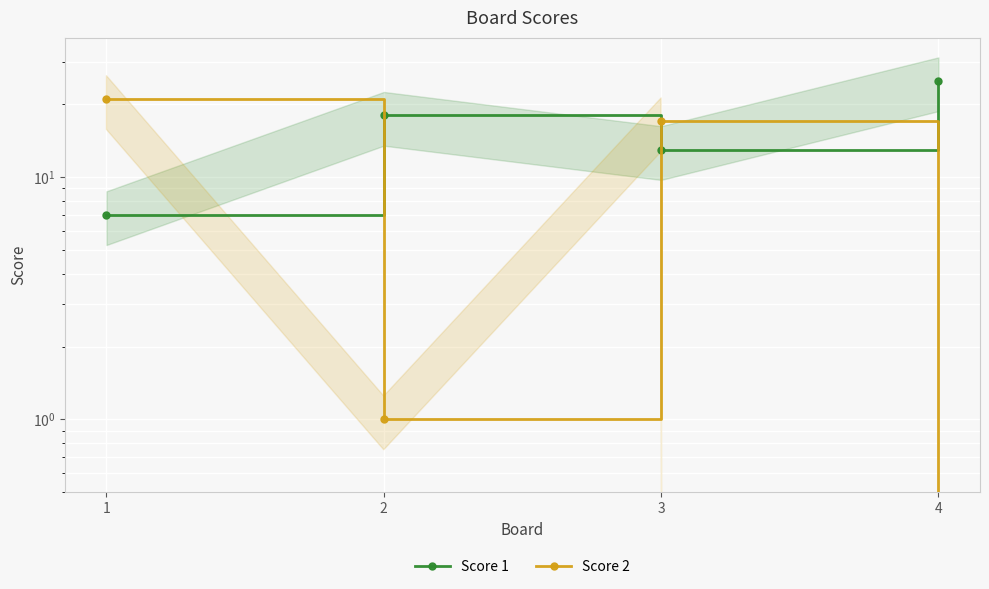

Which series has the largest range (max minus min)?

Score 2